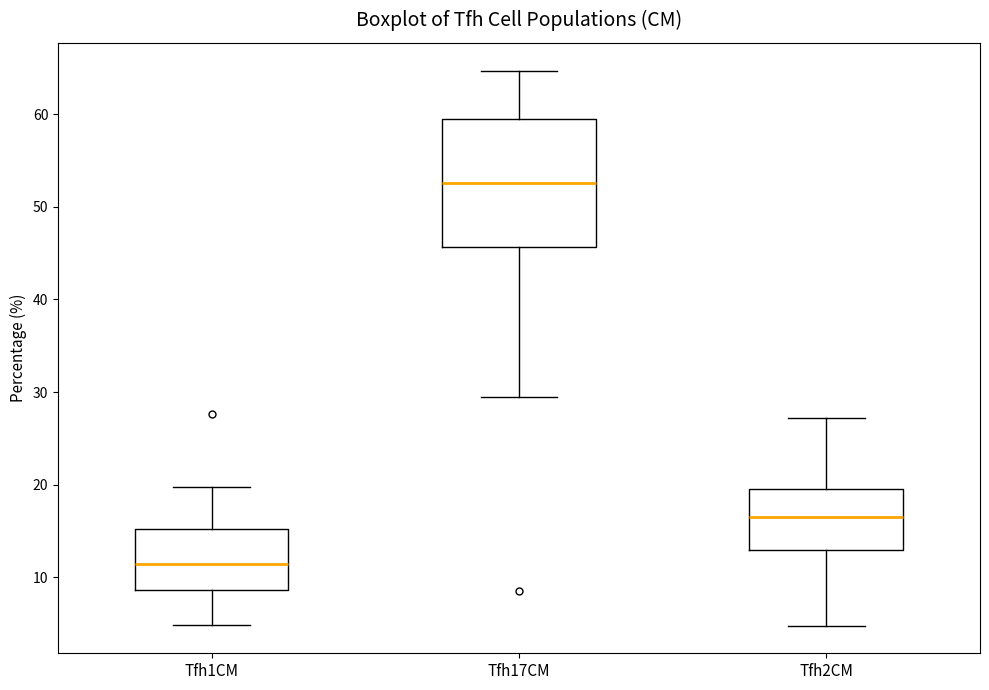

Which box's median line is the lowest?

Tfh1CM